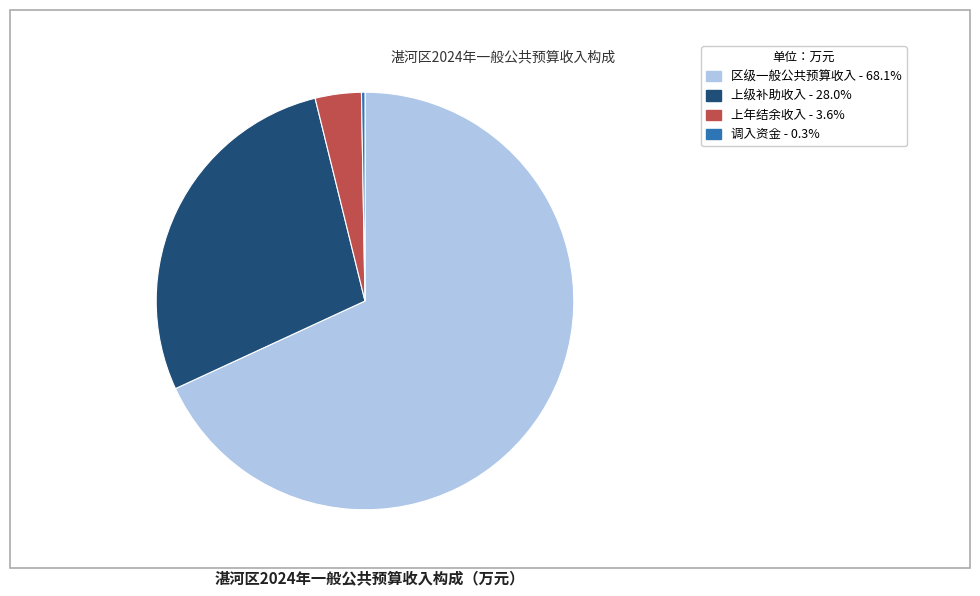

Does 区级一般公共预算收入 - 68.1% represent more than half of the total?

Yes